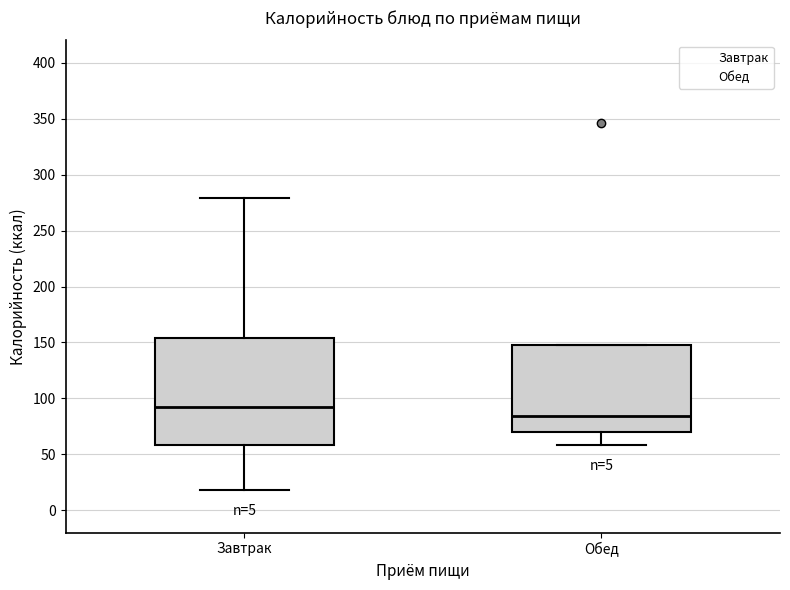

Which box's median line is the highest?

Завтрак